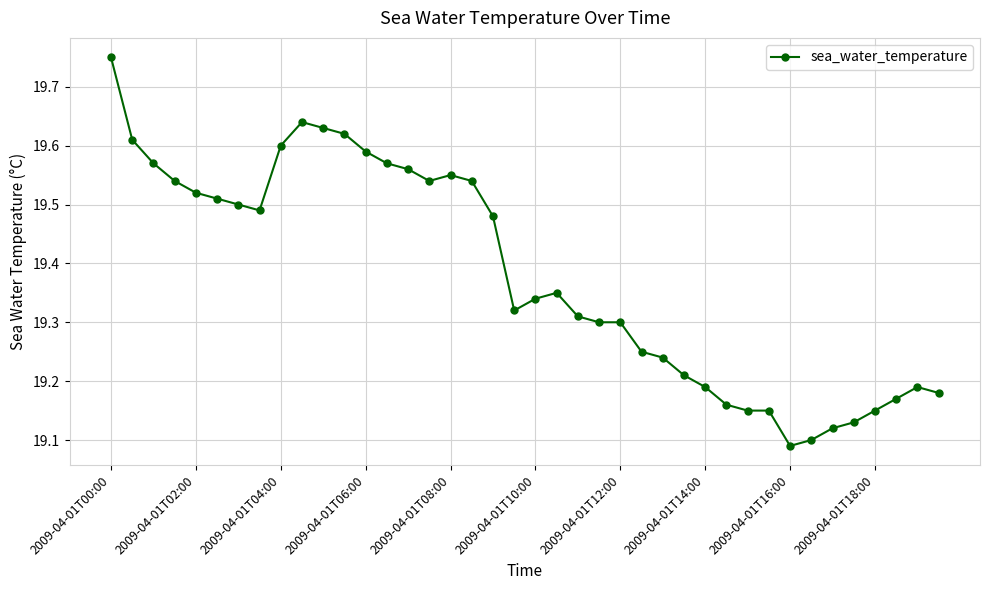

Count the values in the range 19 to 20.

40